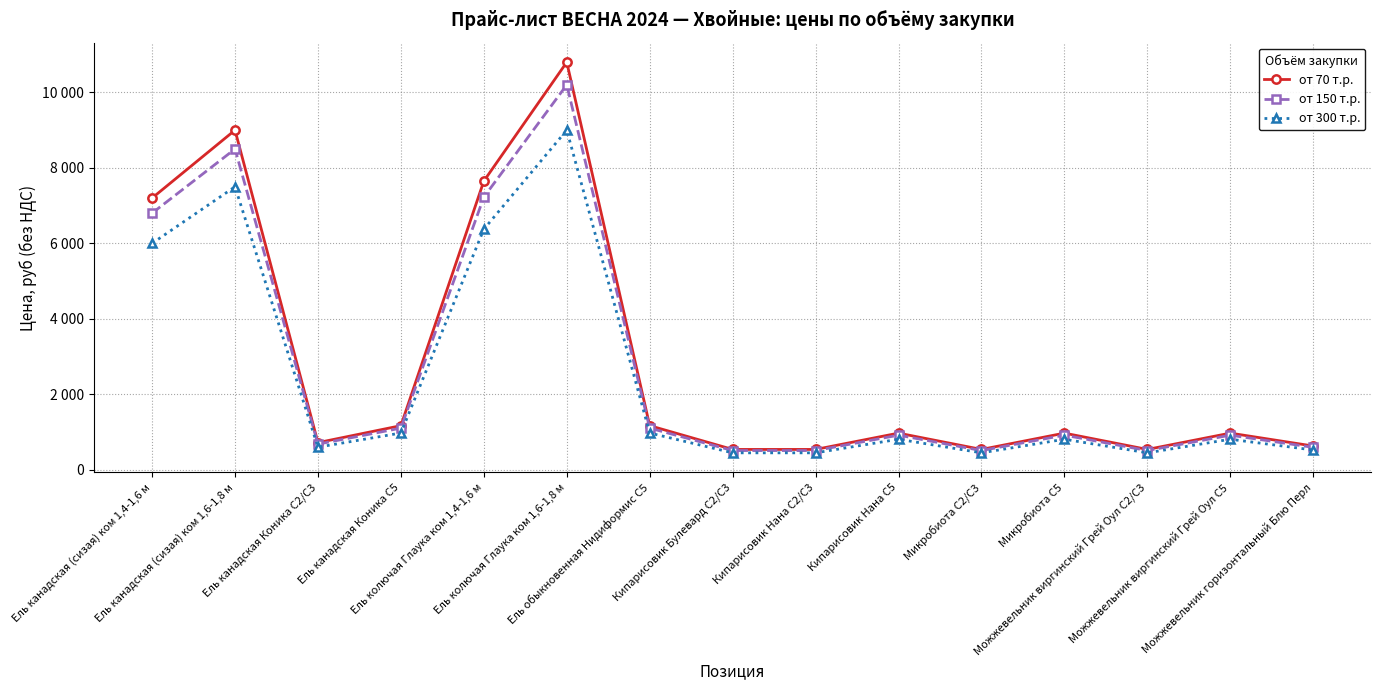

Does the chart have visible grid lines?

Yes